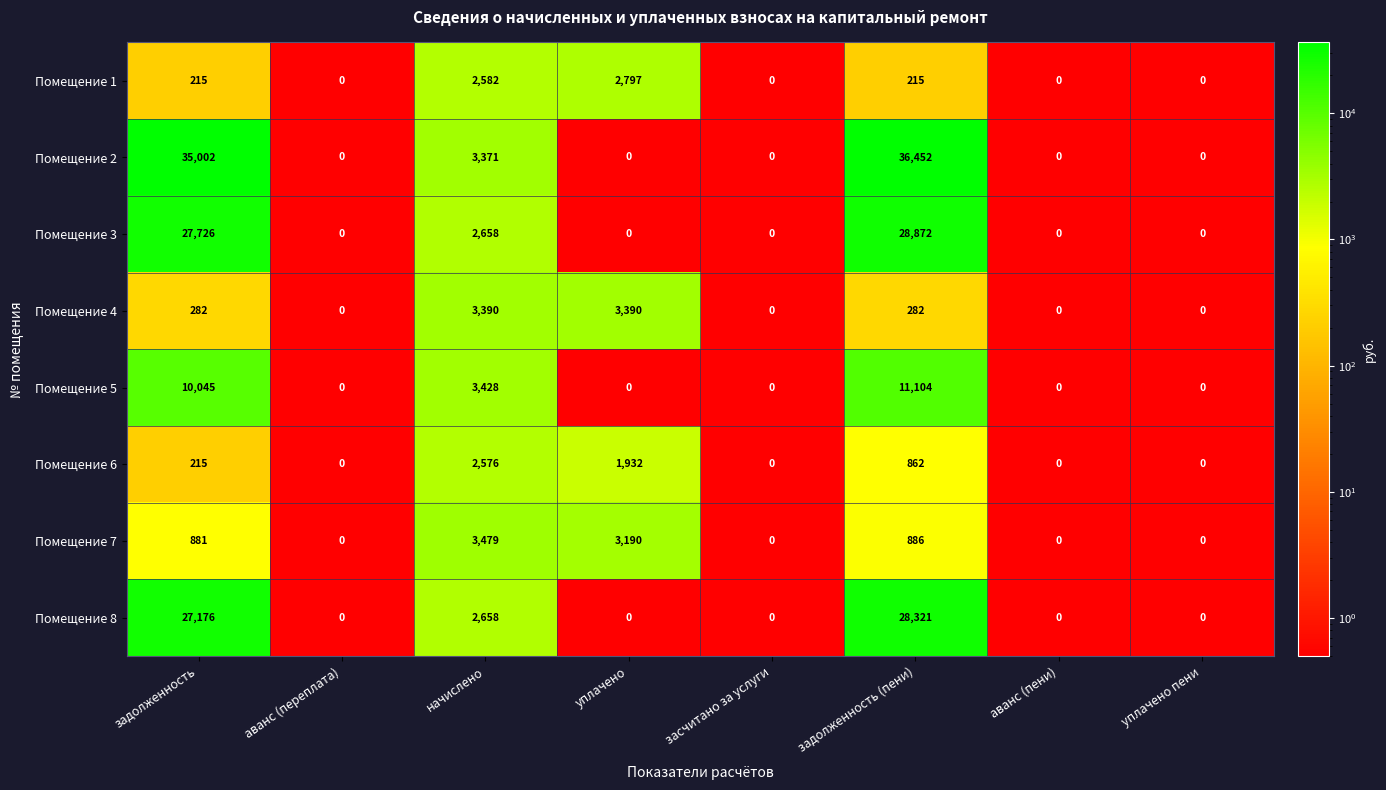

At which label is Помещение 5 closest to 5552?

начислено